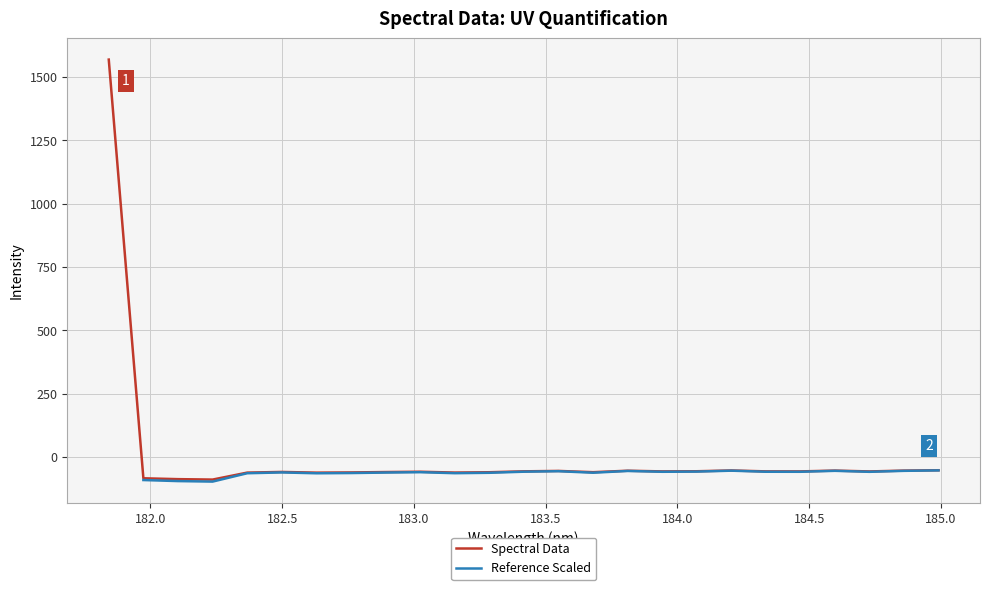

How many interior local valleys (lower than both neighbors) does the data have?

7